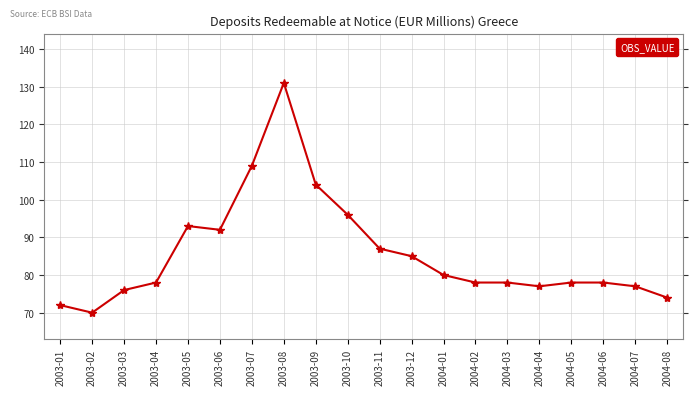

How many series are shown in this chart?

1